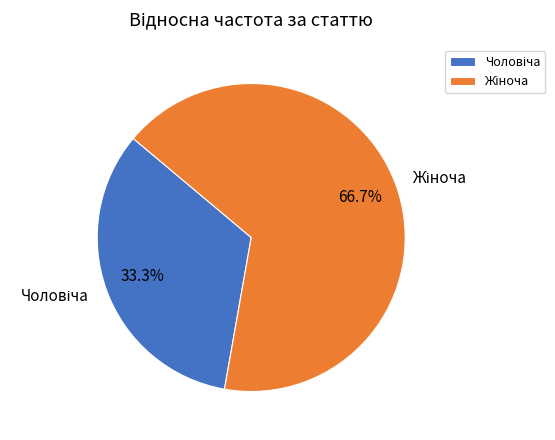

To the nearest percent, what is the difference between the largest and smallest slice percentages?

33%